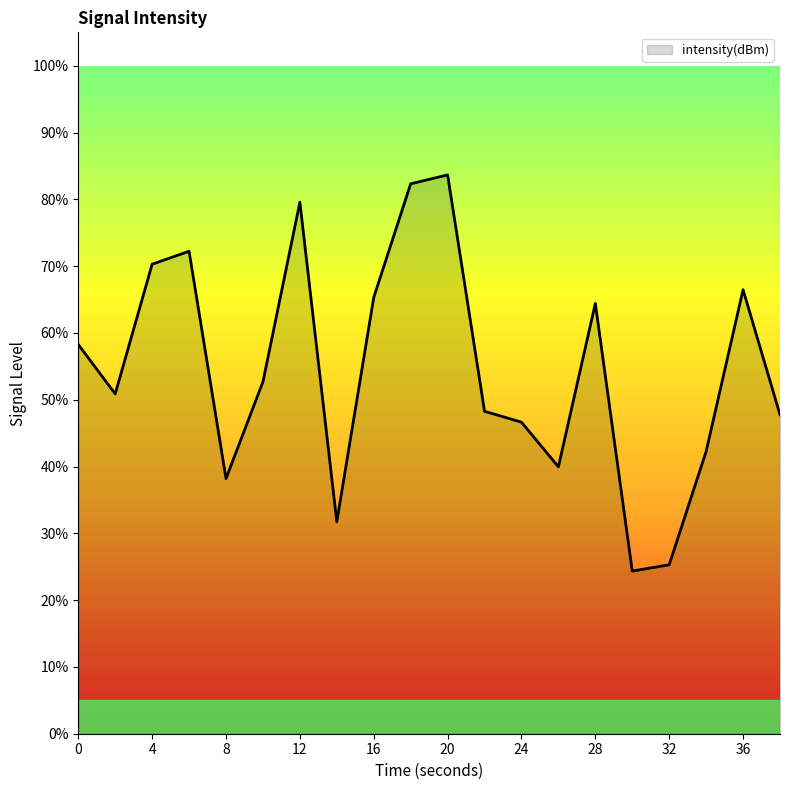

What is the greatest value displayed?

83.7